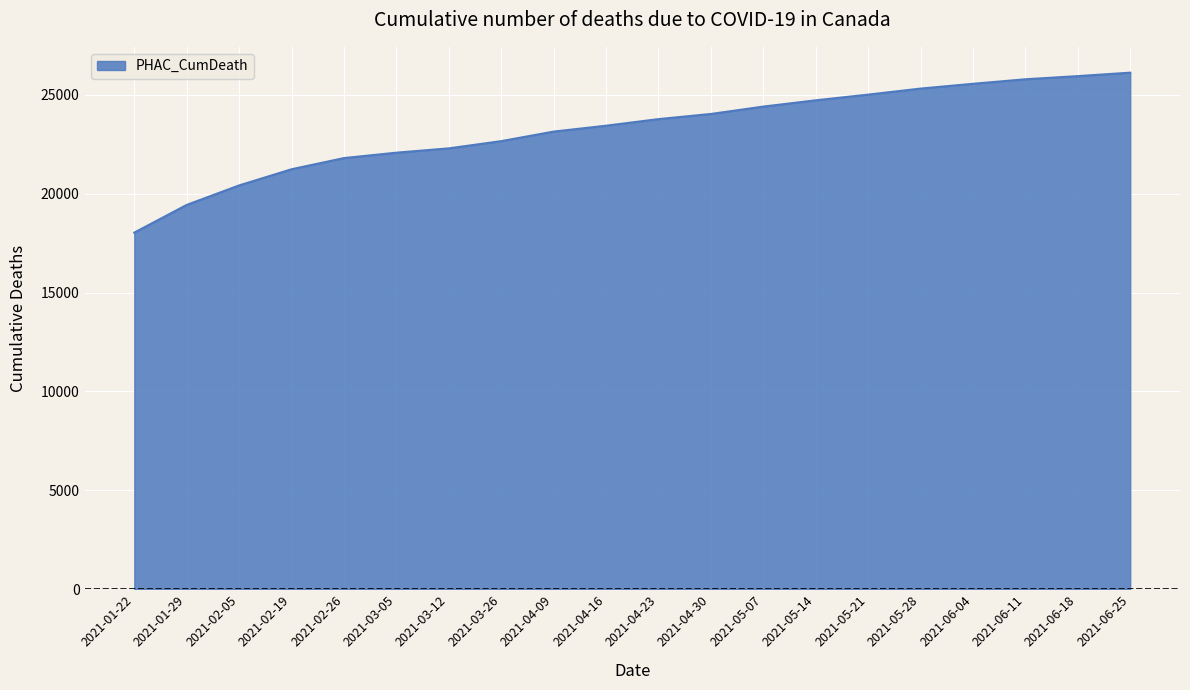

Approximately how many times larger is the value at 2021-03-12 compared to 2021-06-25?

0.9